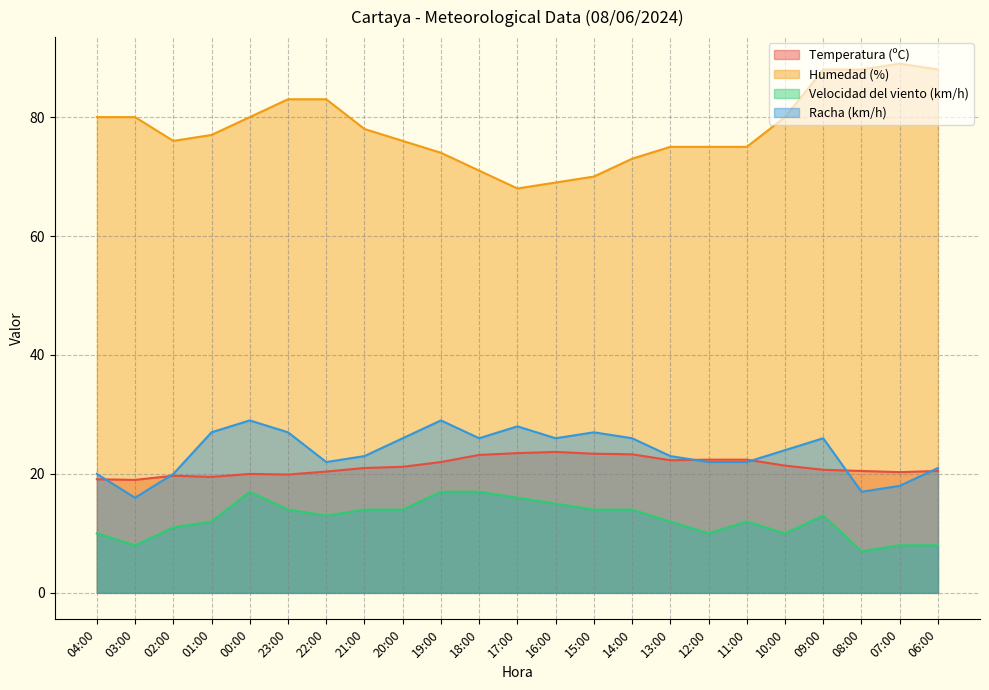

True or false: Humedad (%) and Velocidad del viento (km/h) cross at least once.

False